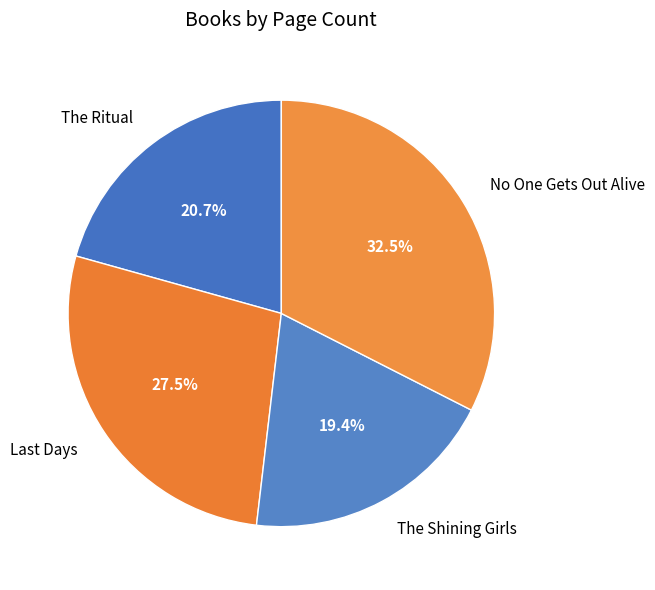

Approximately how many times larger is the value at The Ritual compared to The Shining Girls?

1.1